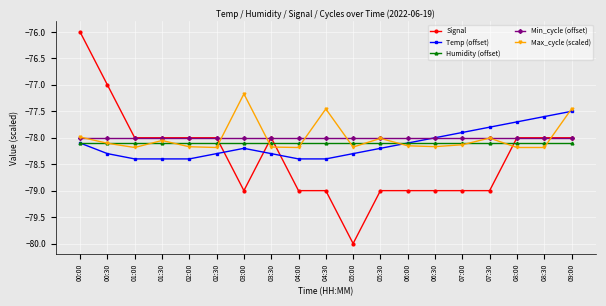

Does the chart have visible grid lines?

Yes